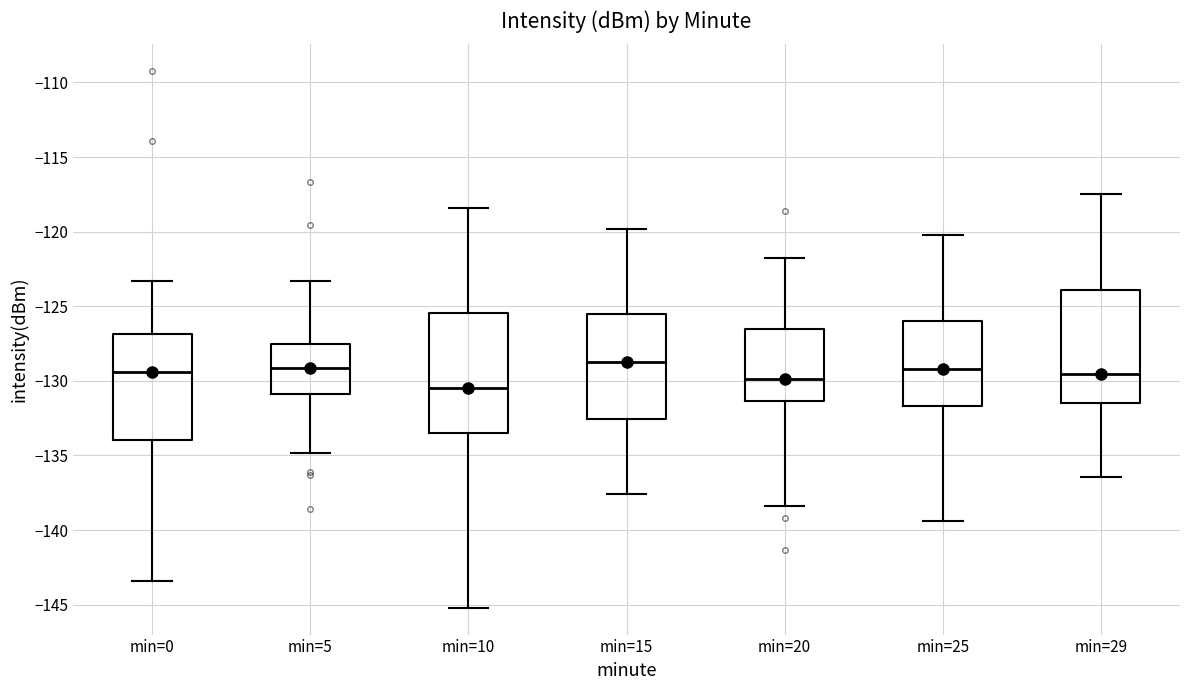

Reading left to right, transcribe this box plot: for each box, give where its median line is, the range the box spans, and where its two whiskers end, as read against the y-axis. The values are not printed on the chart, so give them approximately, as read against the axis.

min=0: median -129.5, box -134.0 to -127.0, whiskers -143.5 to -123.5
min=5: median -129.0, box -131.0 to -127.5, whiskers -135.0 to -123.5
min=10: median -130.5, box -133.5 to -125.5, whiskers -145.0 to -118.5
min=15: median -128.5, box -132.5 to -125.5, whiskers -137.5 to -120.0
min=20: median -130.0, box -131.5 to -126.5, whiskers -138.5 to -122.0
min=25: median -129.0, box -131.5 to -126.0, whiskers -139.5 to -120.0
min=29: median -129.5, box -131.5 to -124.0, whiskers -136.5 to -117.5